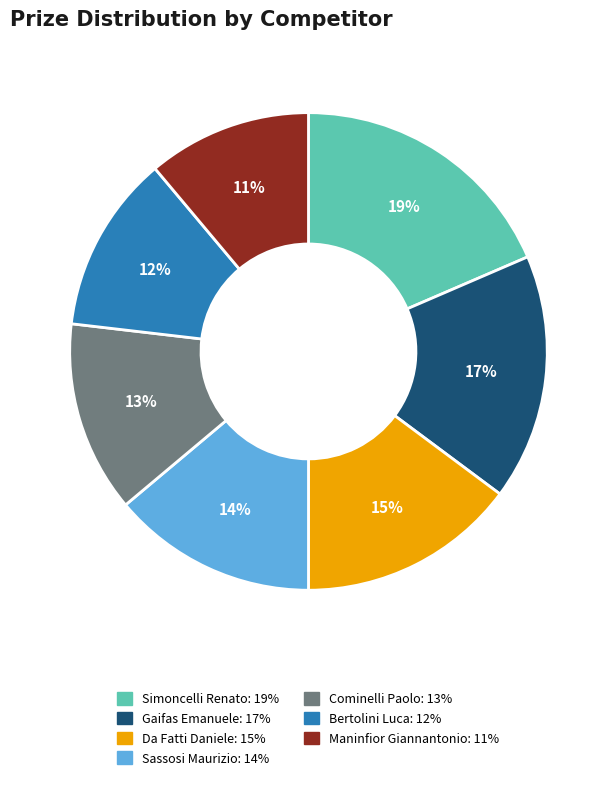

Rank the categories by value from lowest to highest.

Maninfior Giannantonio, Bertolini Luca, Cominelli Paolo, Sassosi Maurizio, Da Fatti Daniele, Gaifas Emanuele, Simoncelli Renato